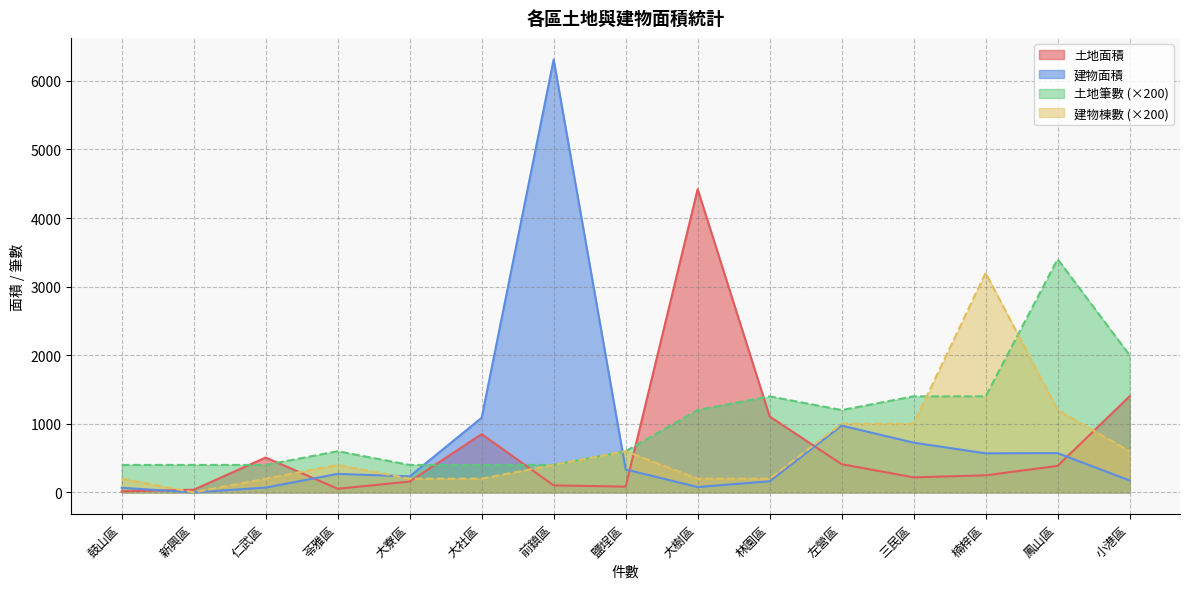

What is the total value across all series at 左營區?

3584.5